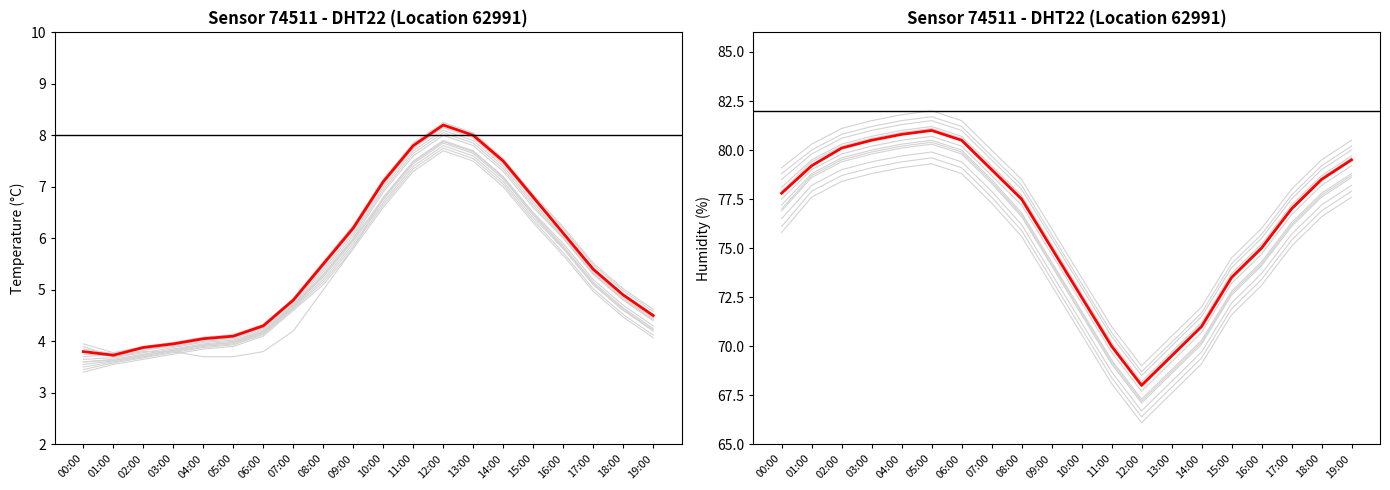

Which series changed the most between 00:00 and 02:00?

humidity